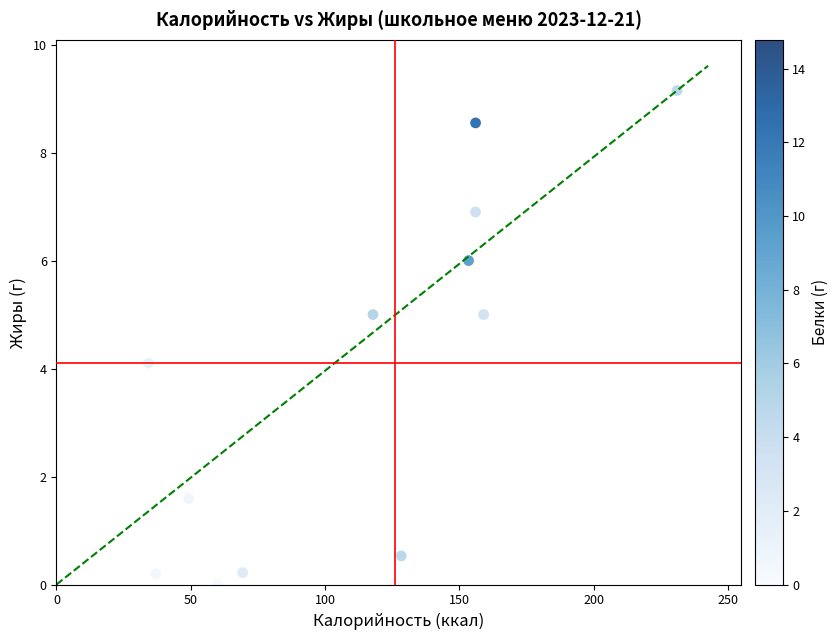

What is the range of X values (max minus min)?

196.8